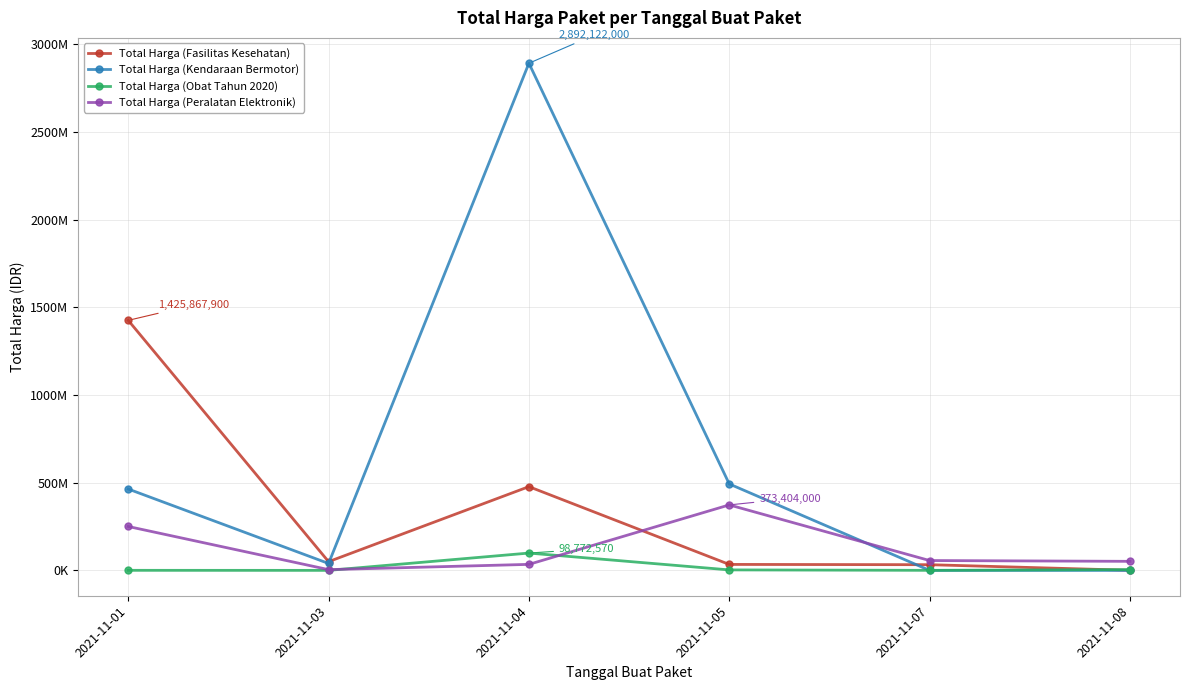

Is this an area chart (filled region under the line)?

No